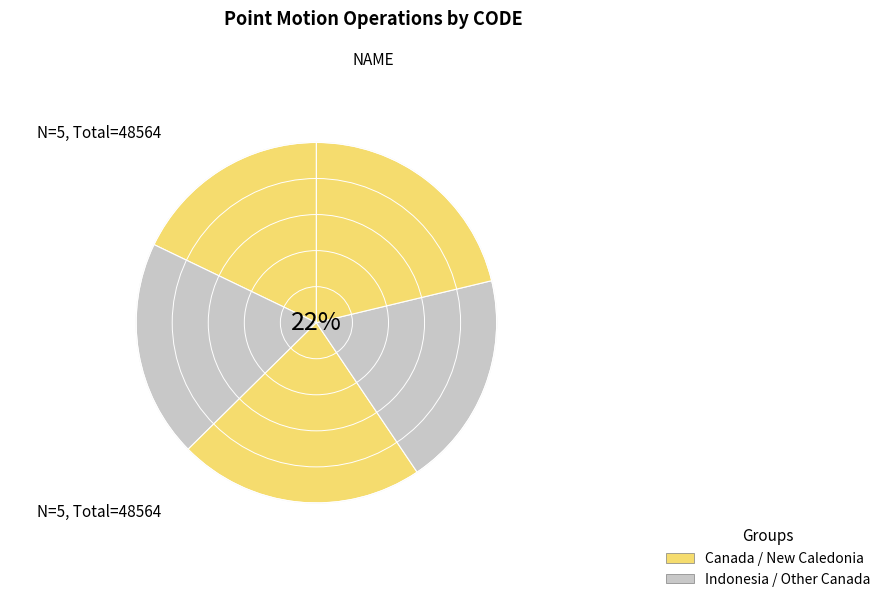

How many segments does this pie chart have?

5